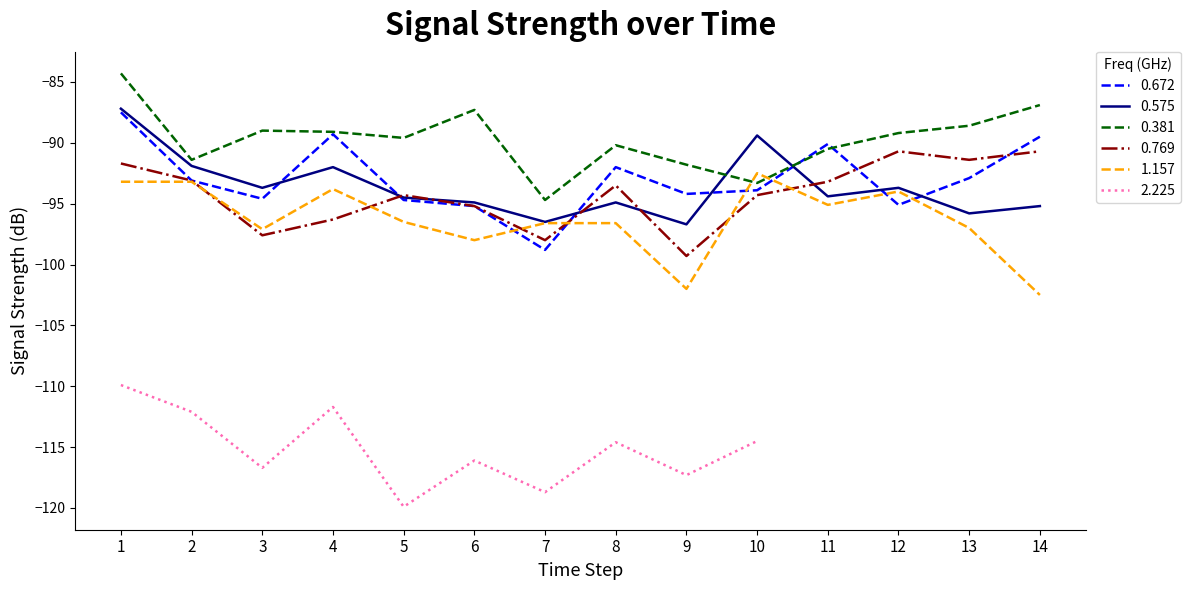

Is the value of 1.157 at 3 greater than the value of 0.672 at 3?

No